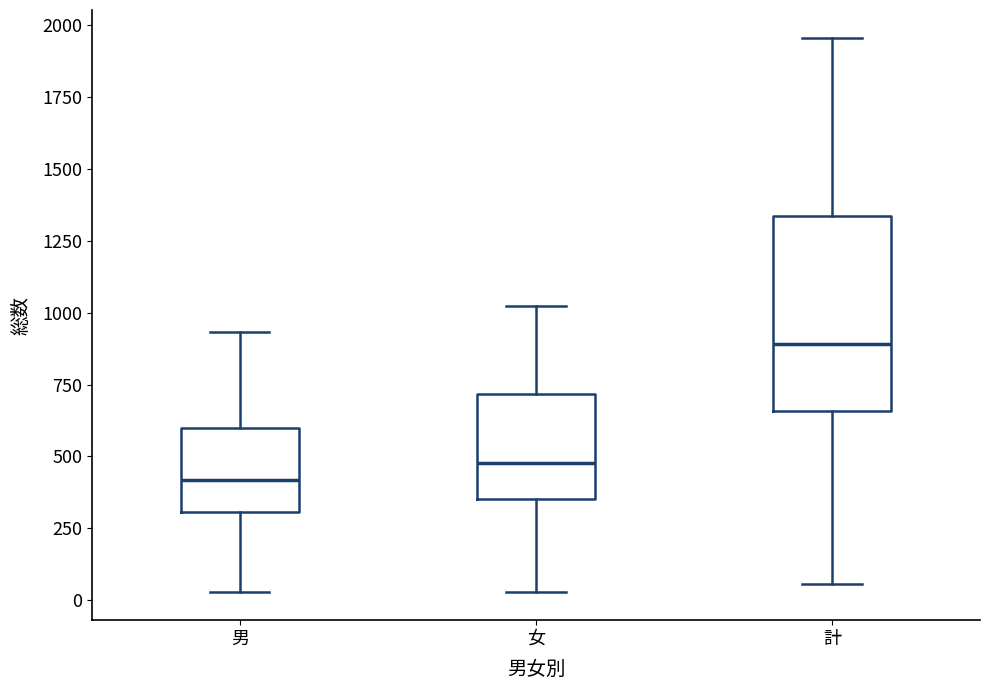

Reading left to right, read every box against the y-axis: the position of its median line, the range the box covers, and the ends of its whiskers. The values are not printed on the chart, so give them approximately, as read against the axis.

男: median 400, box 300 to 600, whiskers 50 to 950
女: median 500, box 350 to 700, whiskers 50 to 1050
計: median 900, box 650 to 1350, whiskers 50 to 1950